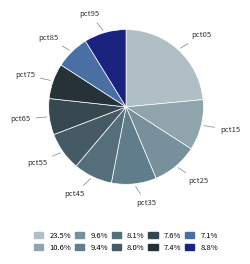

Is there any slice that represents more than half of the pie?

No